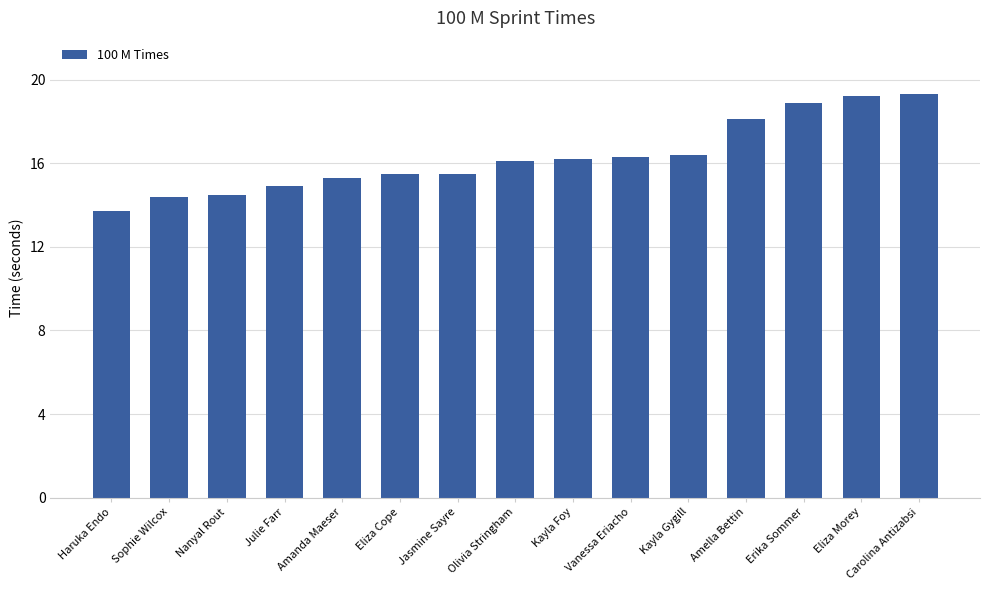

What is the sum of all values?

244.3